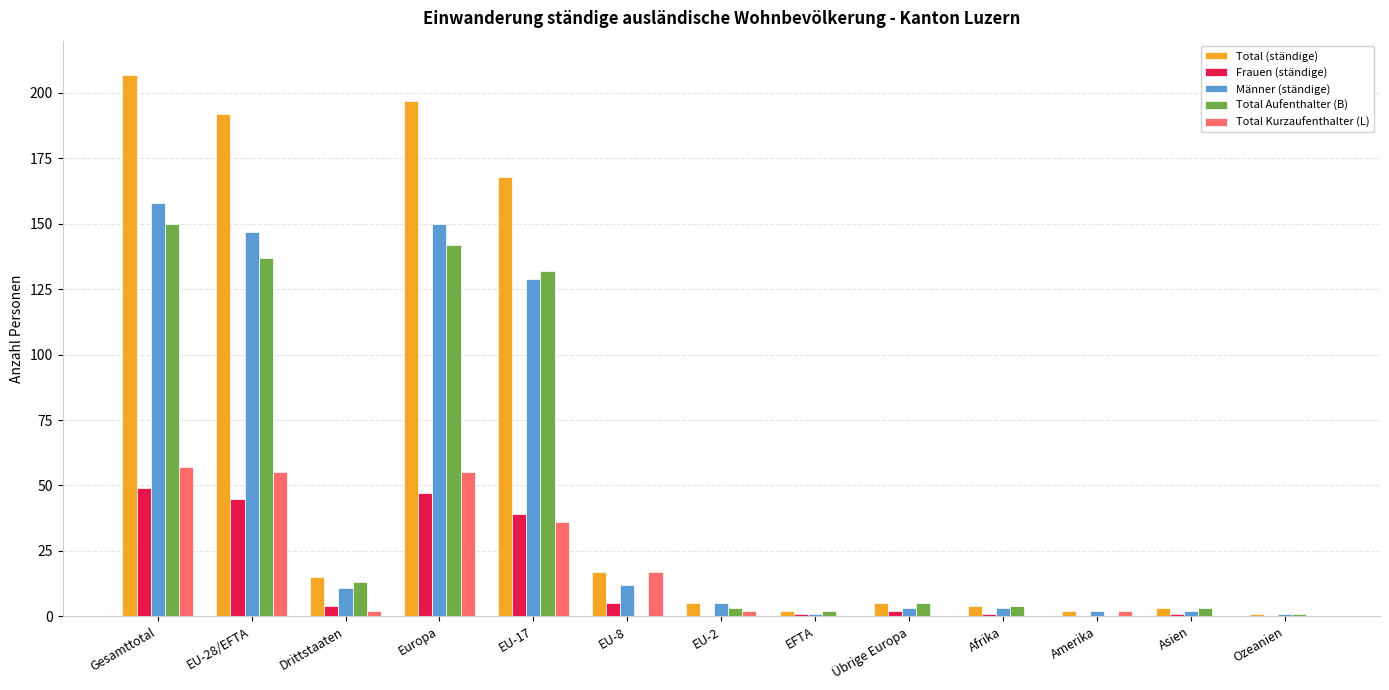

Are the bars horizontal?

No